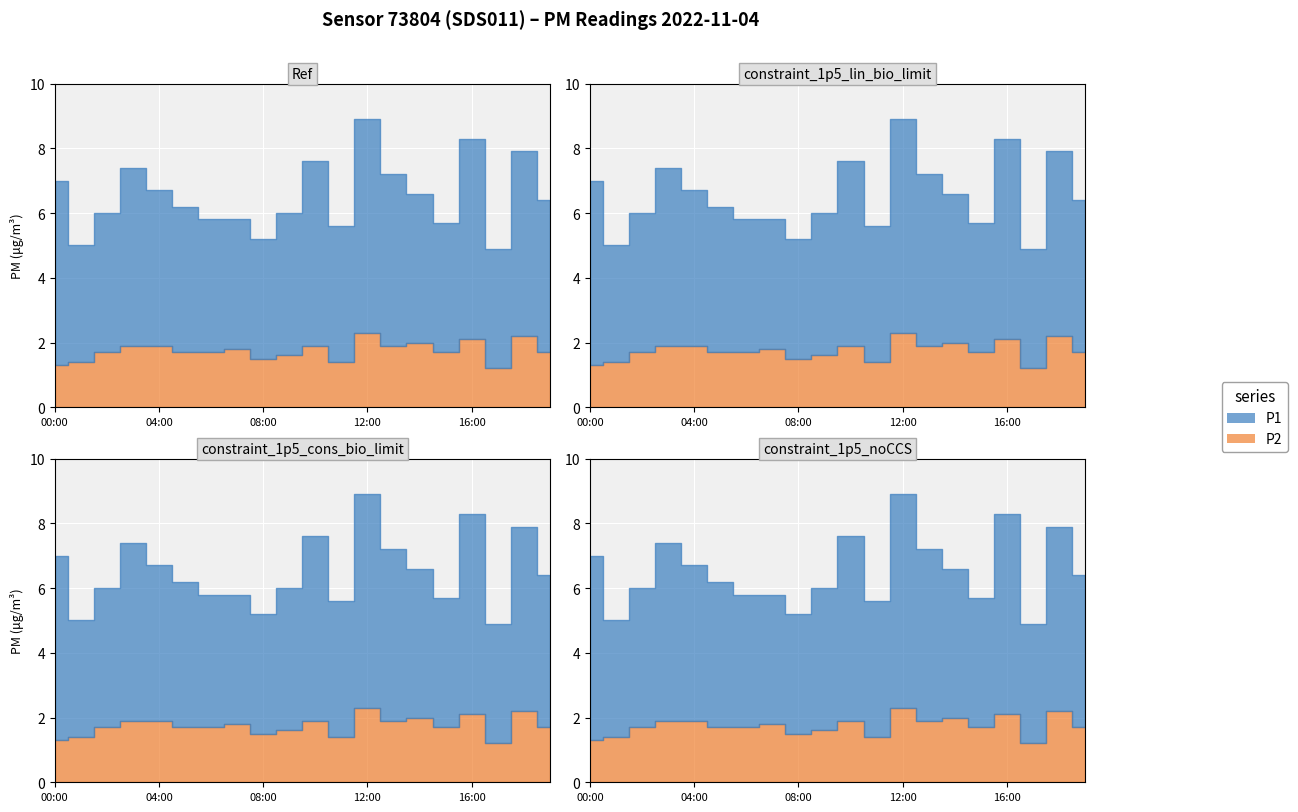

What are all the series names shown in the legend?

P1, P2